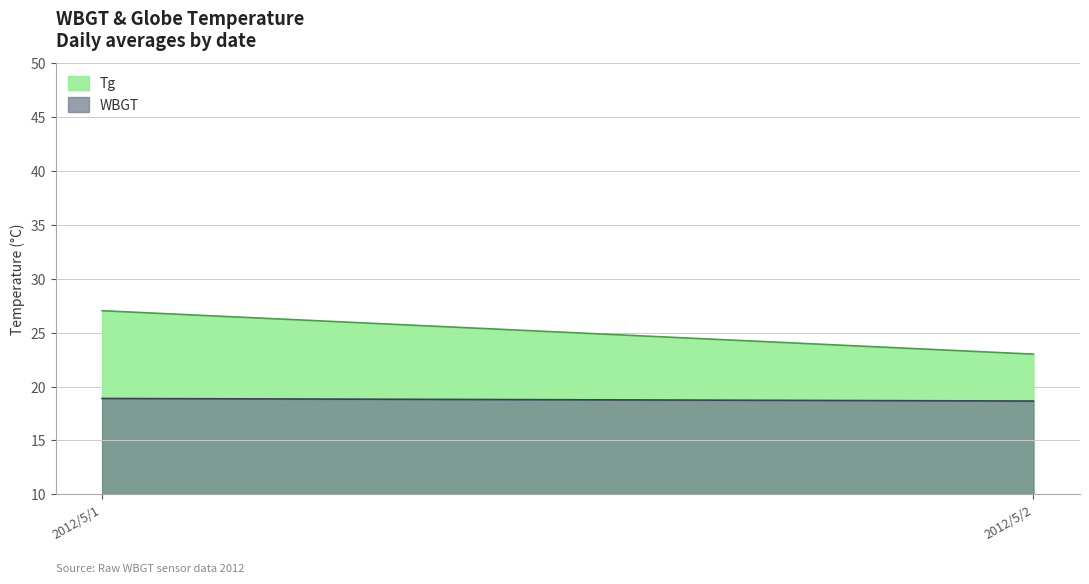

Which series has the largest total across all categories?

Tg